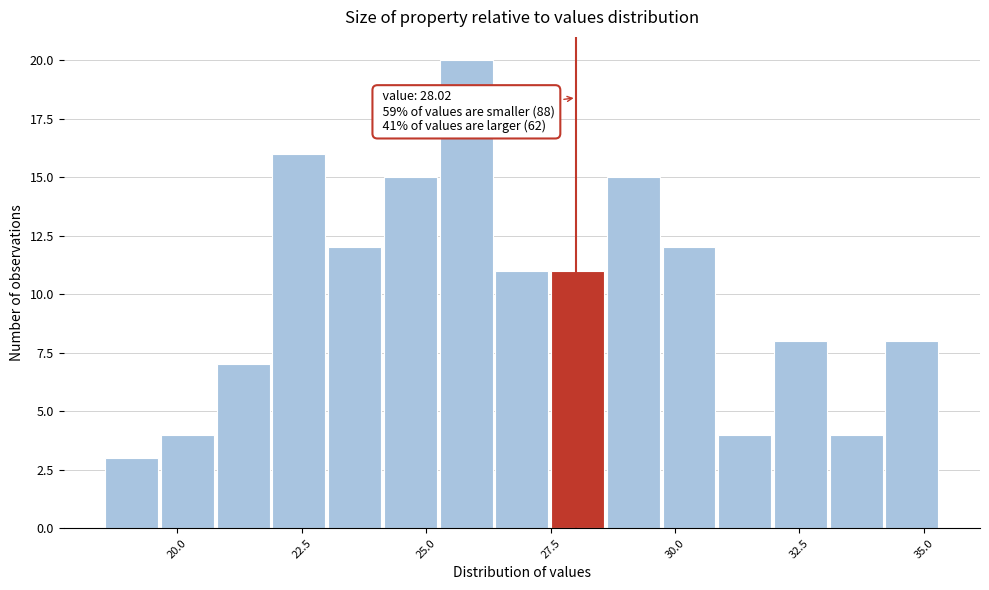

Read against the x-axis, roughly where is the centre of the tallest bar?

26.0